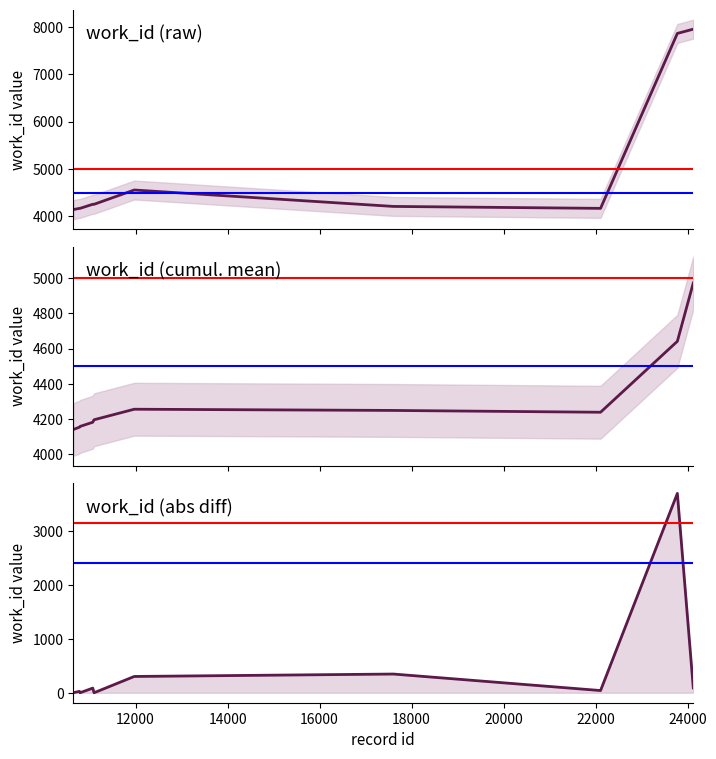

List the labels in order of value, largest first.

24124, 23778, 11971, 11069, 11098, 17604, 10781, 10793, 22108, 10646